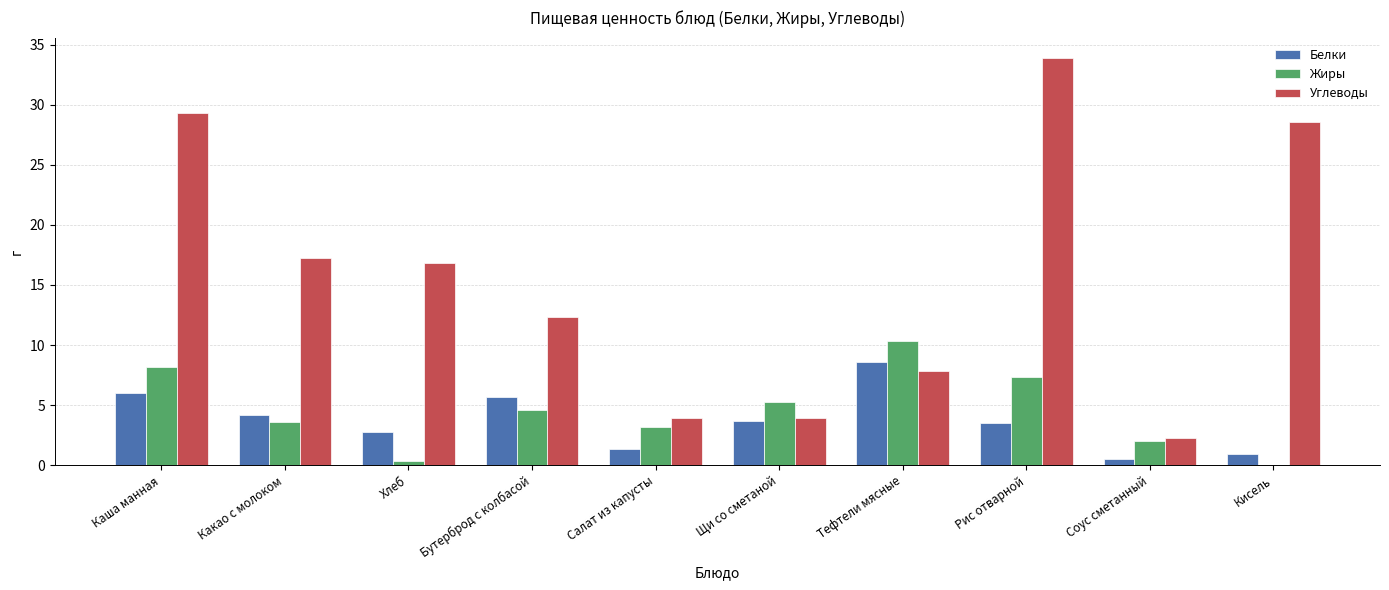

What is the average value of the Белки series?

3.7